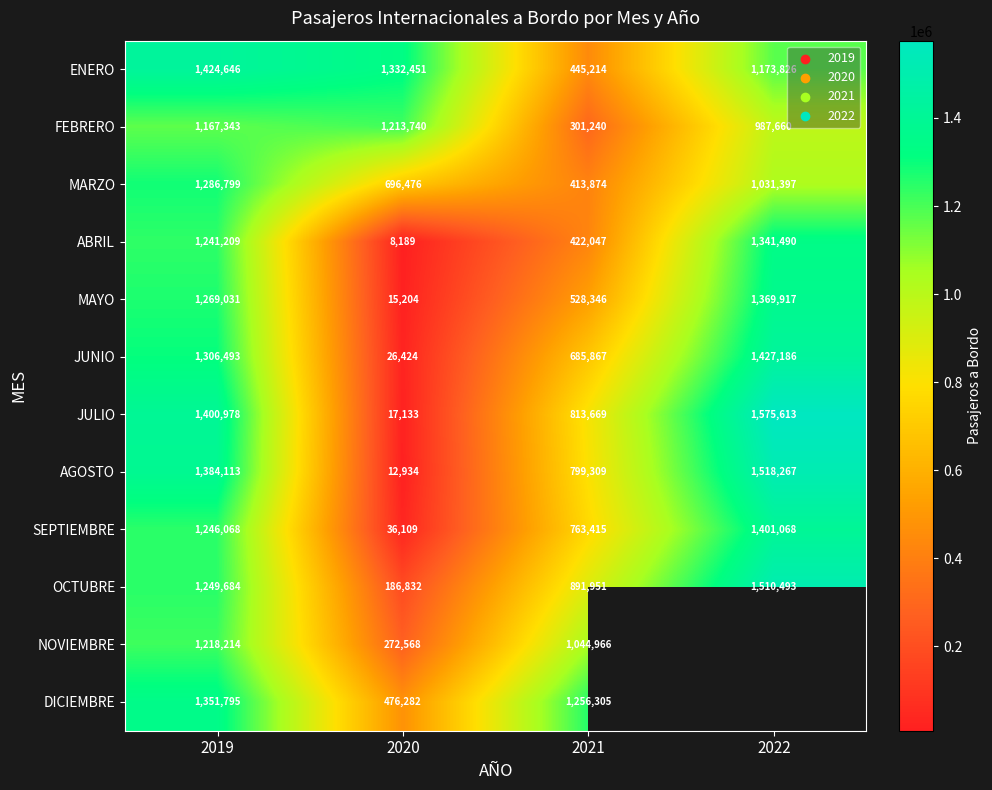

How many values in the OCTUBRE series are below 1249684?

2